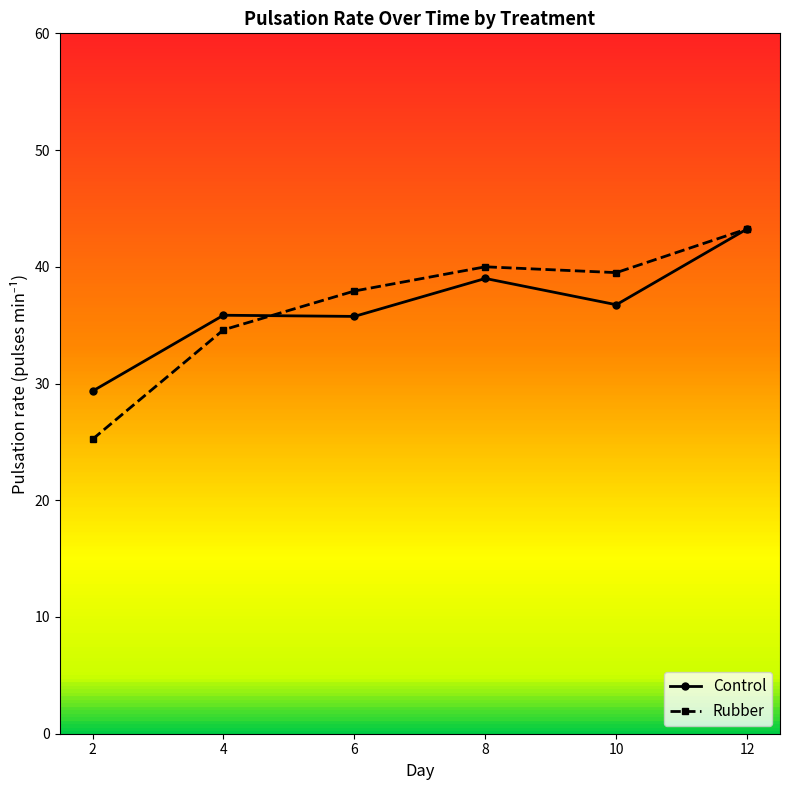

Rank the series at 10 from highest to lowest value.

Rubber, Control